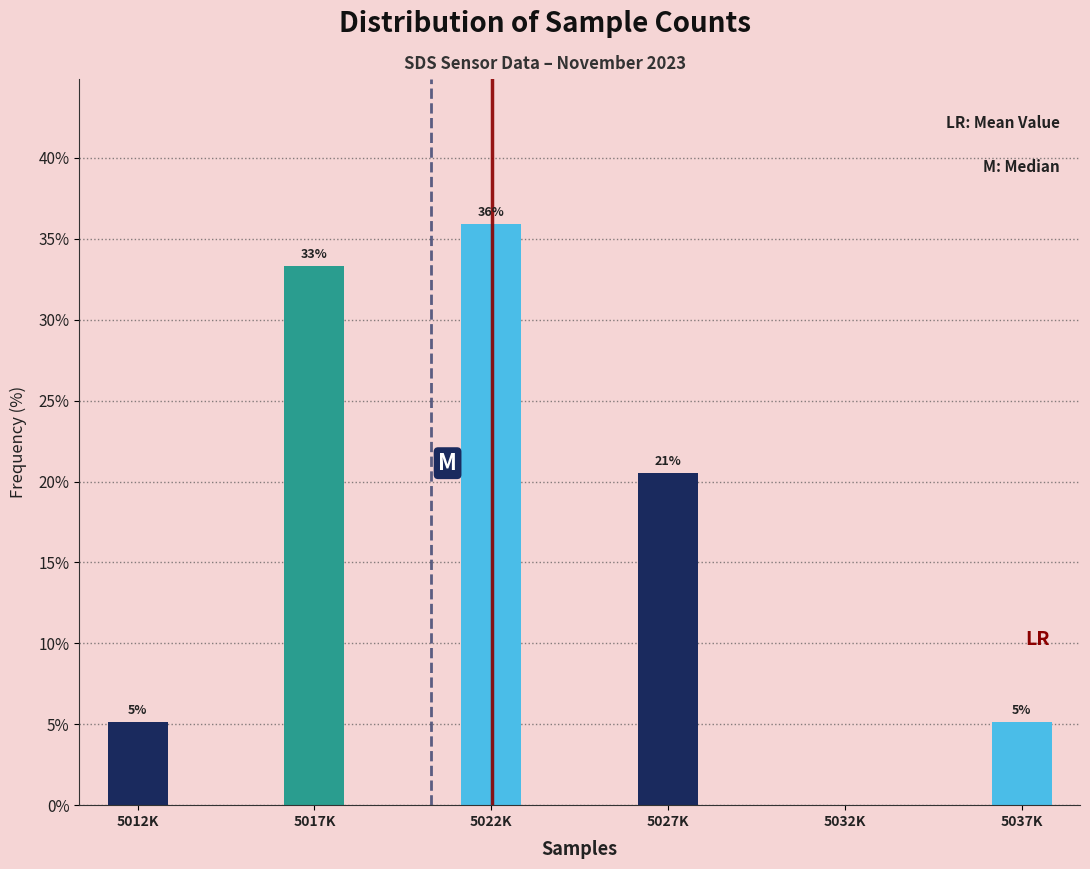

Are the bars horizontal?

No